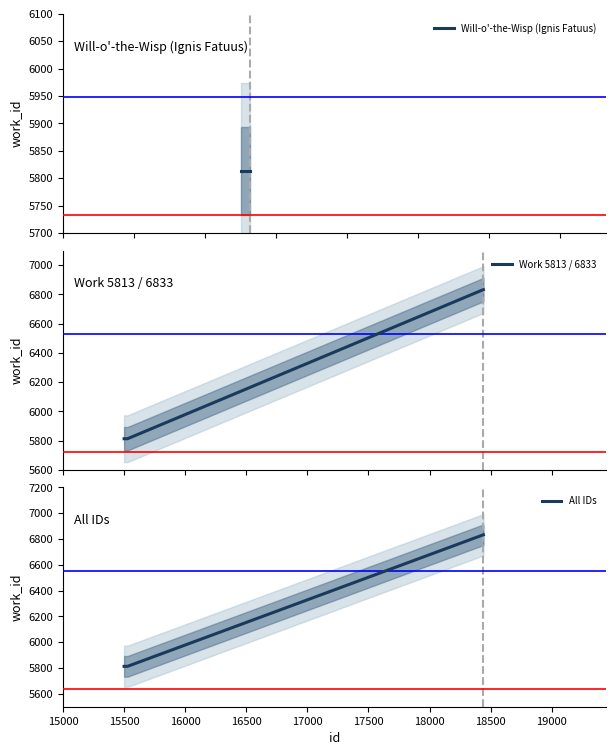

How many values are between 5813 and 6833?

4